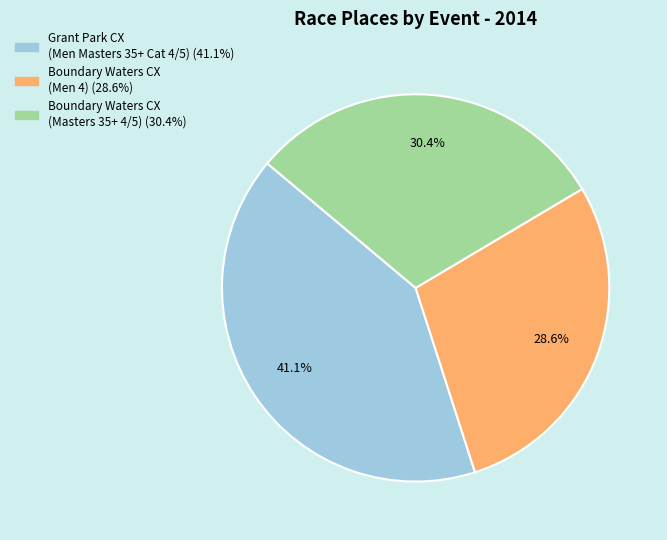

Does any single category account for the majority?

No